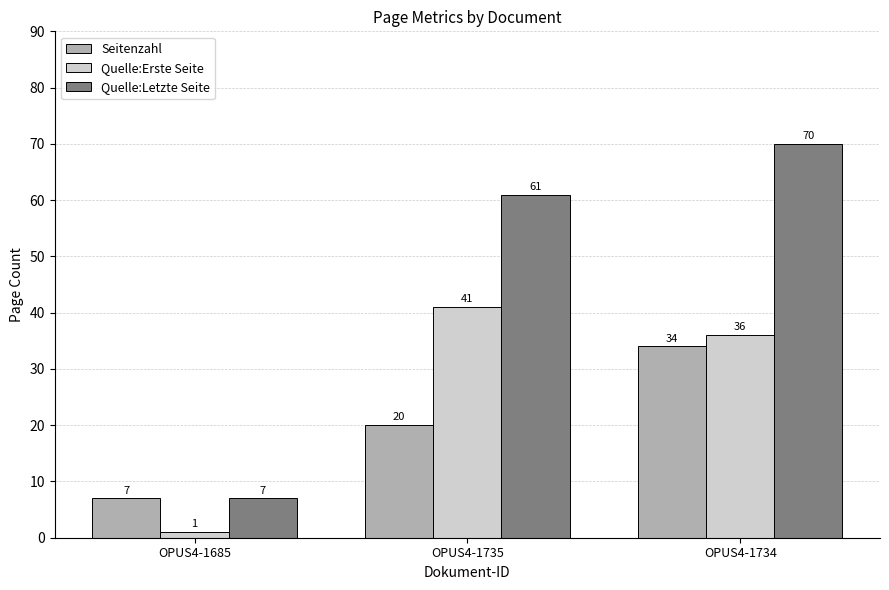

How many distinct data groups are displayed?

3